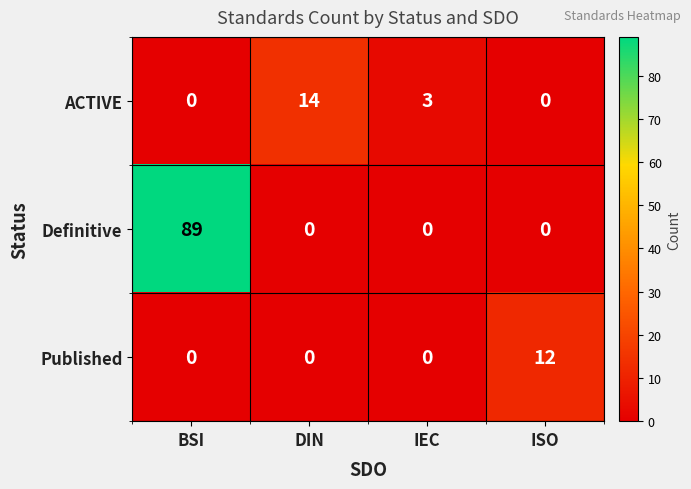

How many data points does each series have?

4